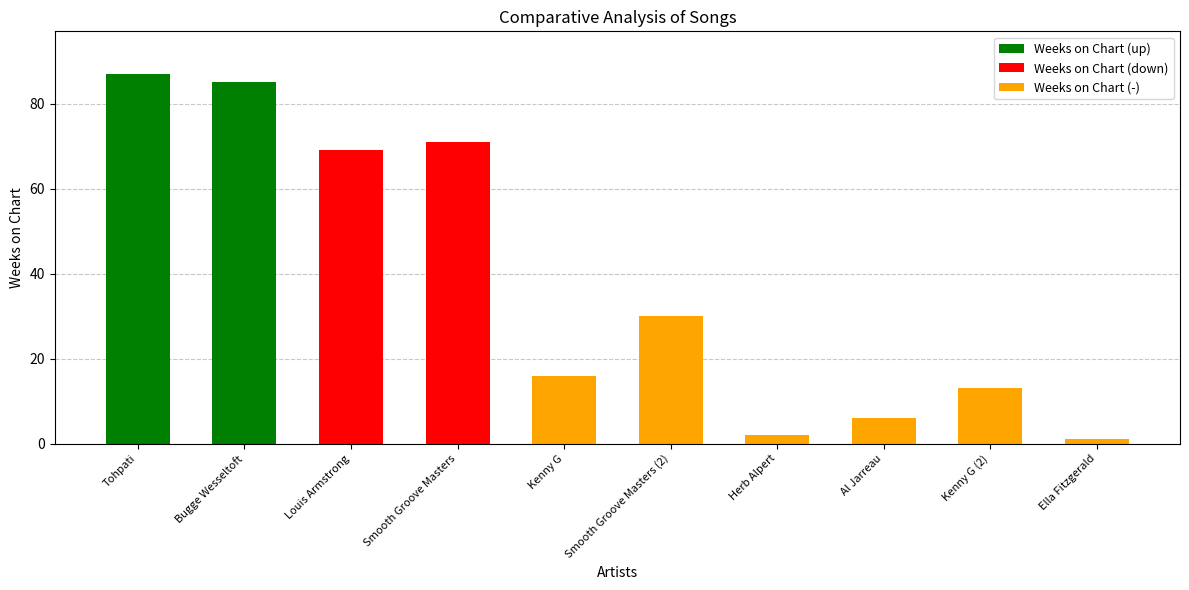

What is the sum of all values?

380